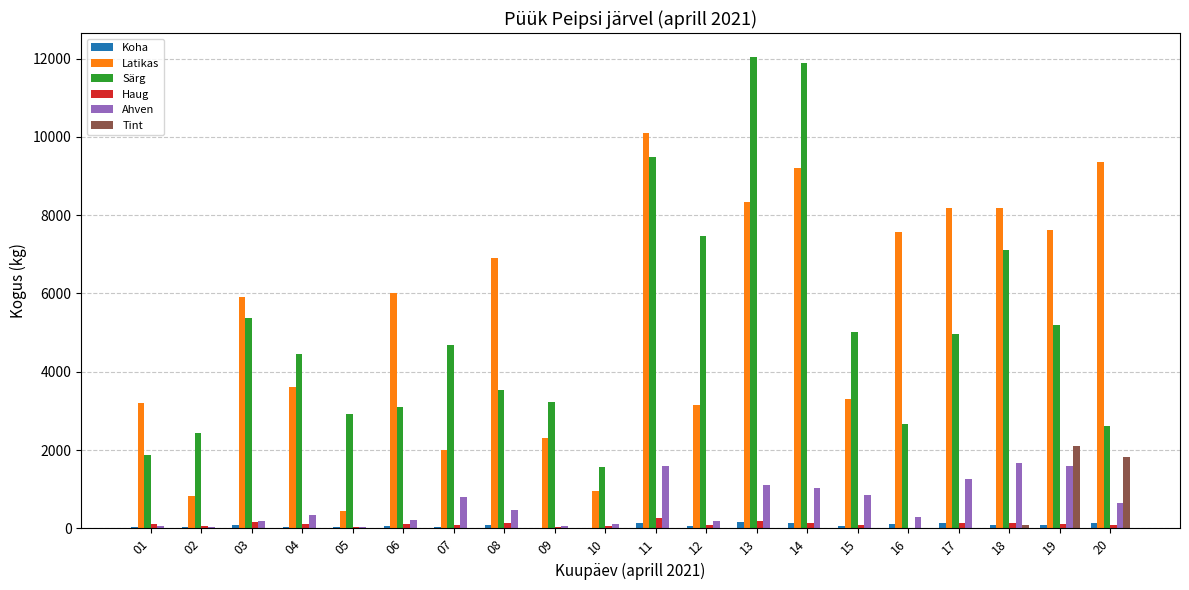

How many groups of bars are there?

20